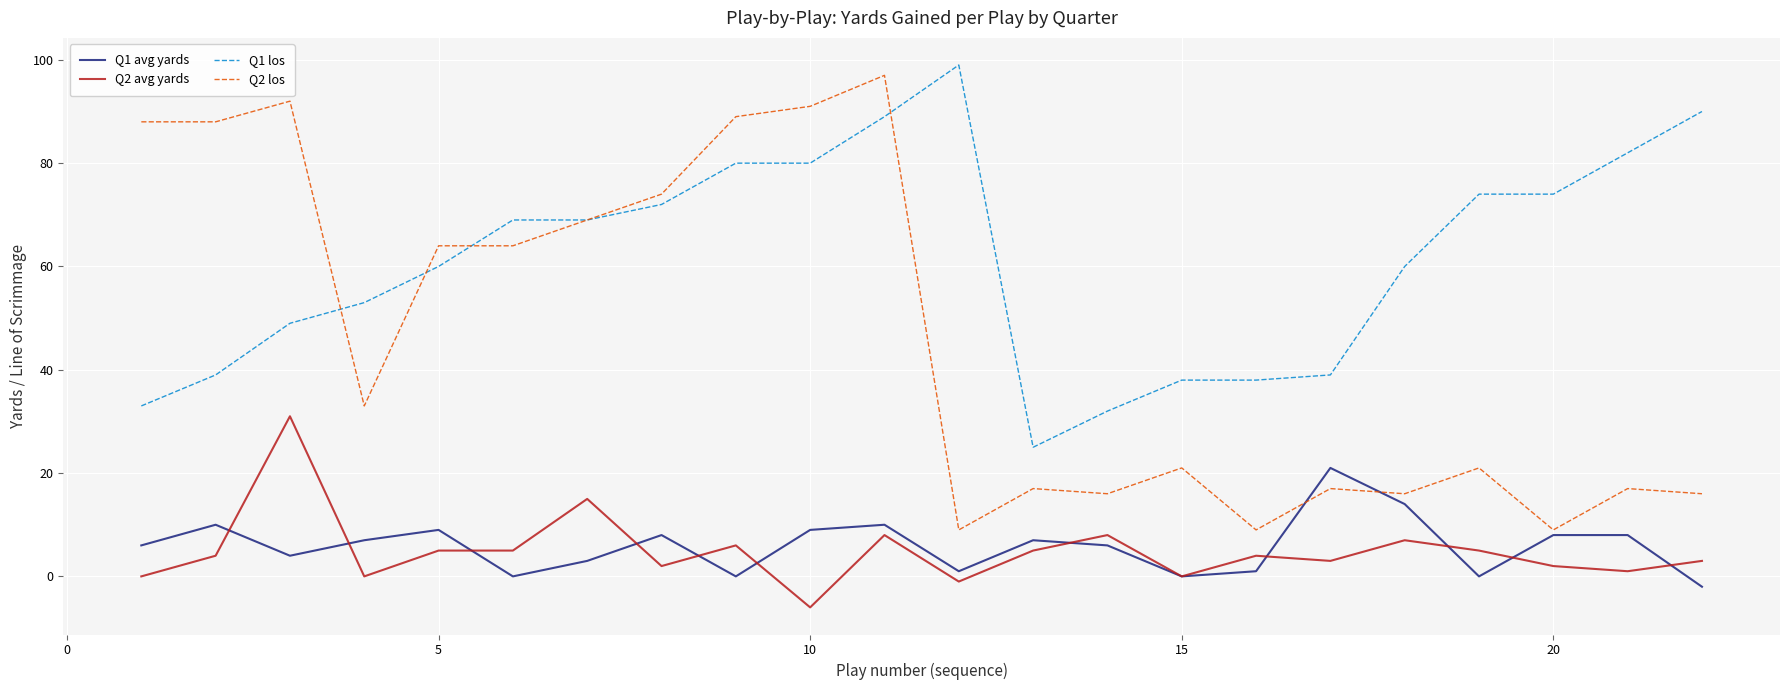

Which series has the largest range (max minus min)?

Q2 los